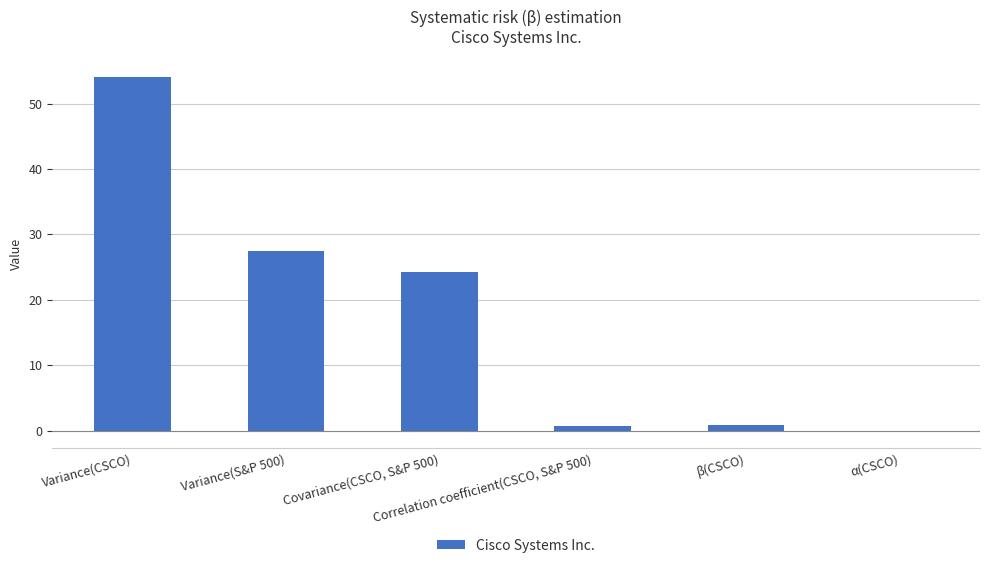

Are the bars grouped side by side (vs. stacked)?

No